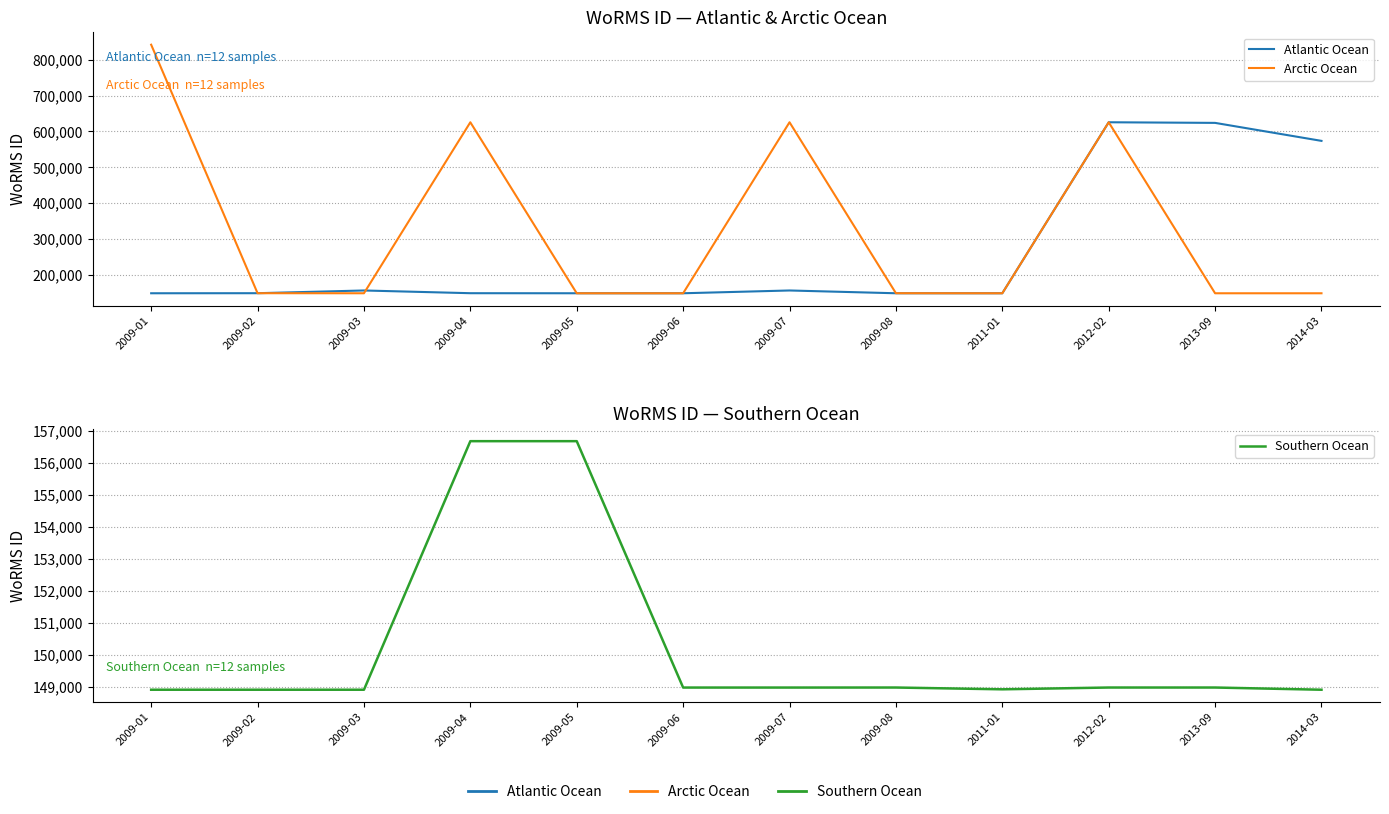

What is the difference between the maximum and minimum values in the Southern Ocean series?

7777